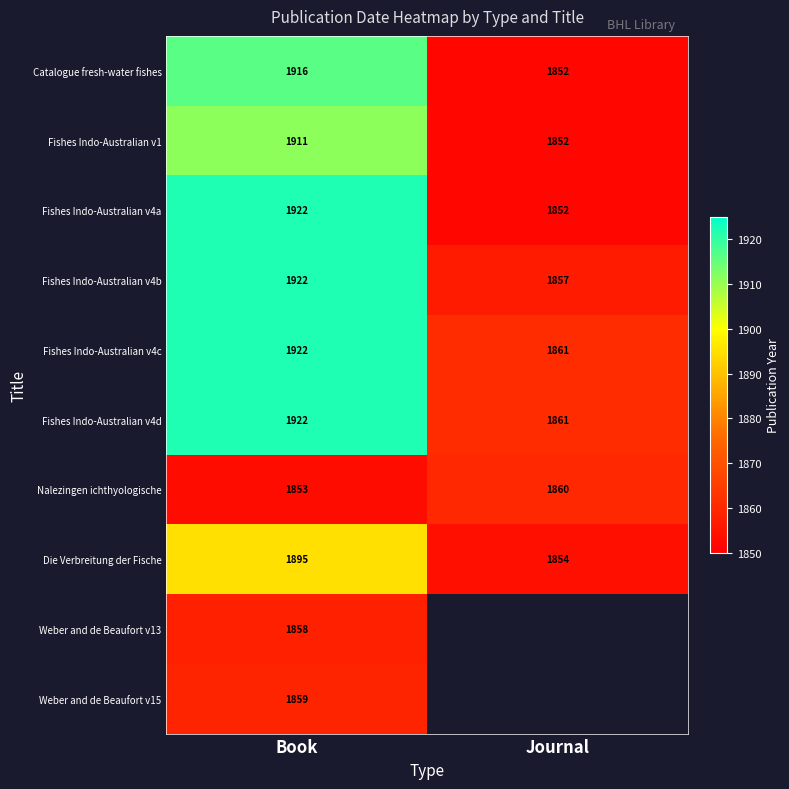

What is the difference between the highest and lowest values at Book?

69